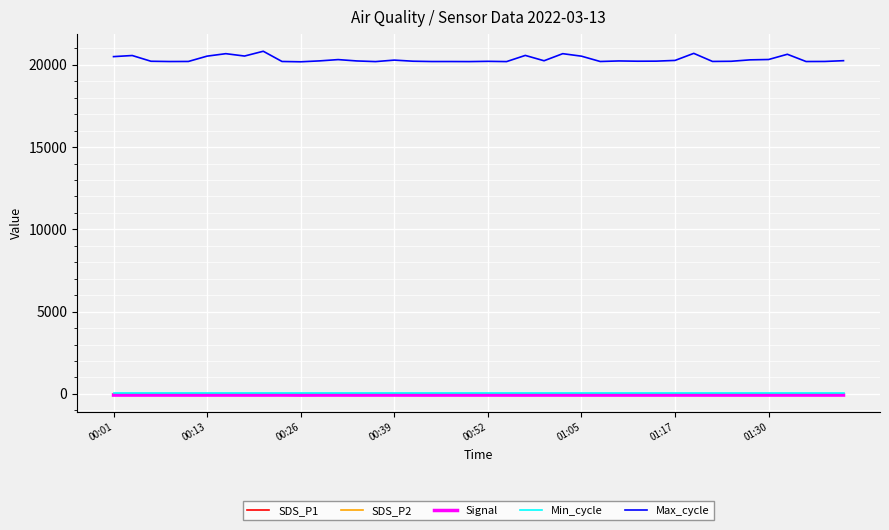

Which series has the largest range (max minus min)?

Max_cycle